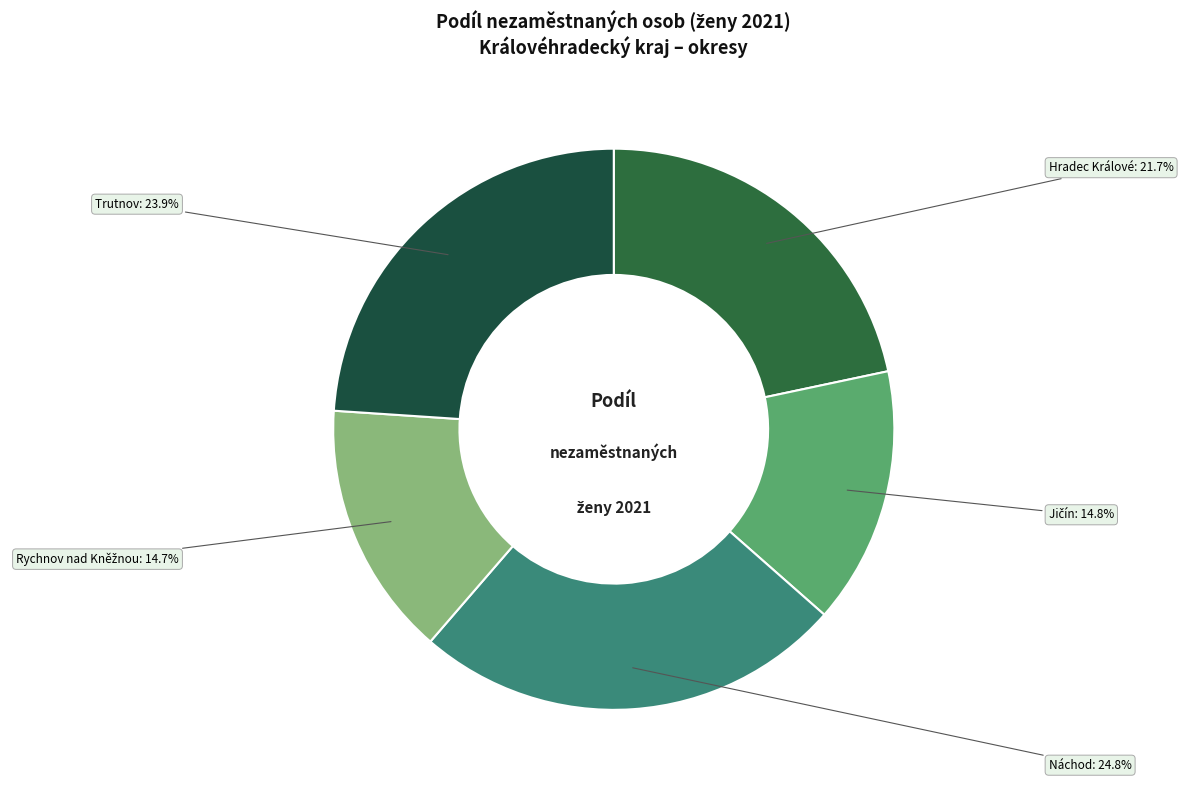

Which category has the biggest portion of the pie?

Náchod